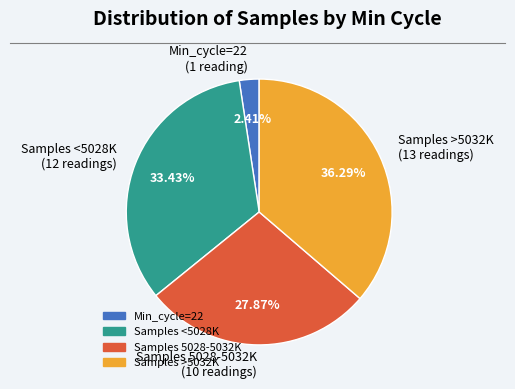

Do Samples 5028-5032K (10 readings) and Min_cycle=22 (1 reading) together represent more than half of the pie?

No